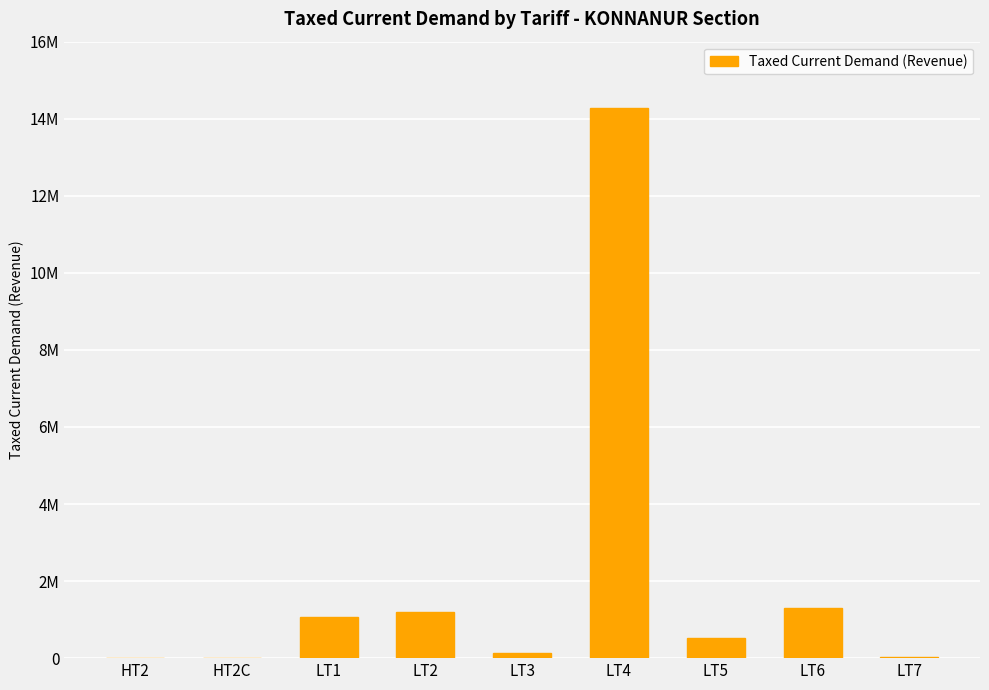

Reading left to right, what are all the values shown in this chart?

114.0	0.0	1065886.2	1191872.8	130267.8	14270191.2	512991.0	1311230.0	28243.0